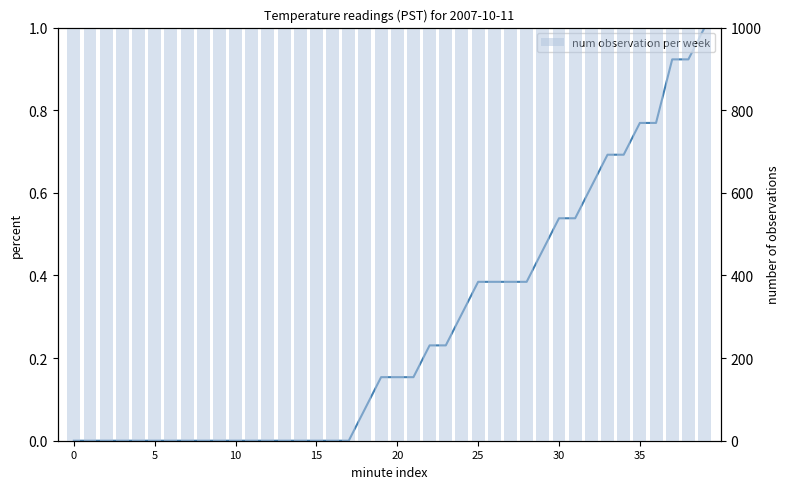

How many groups of bars are there?

40